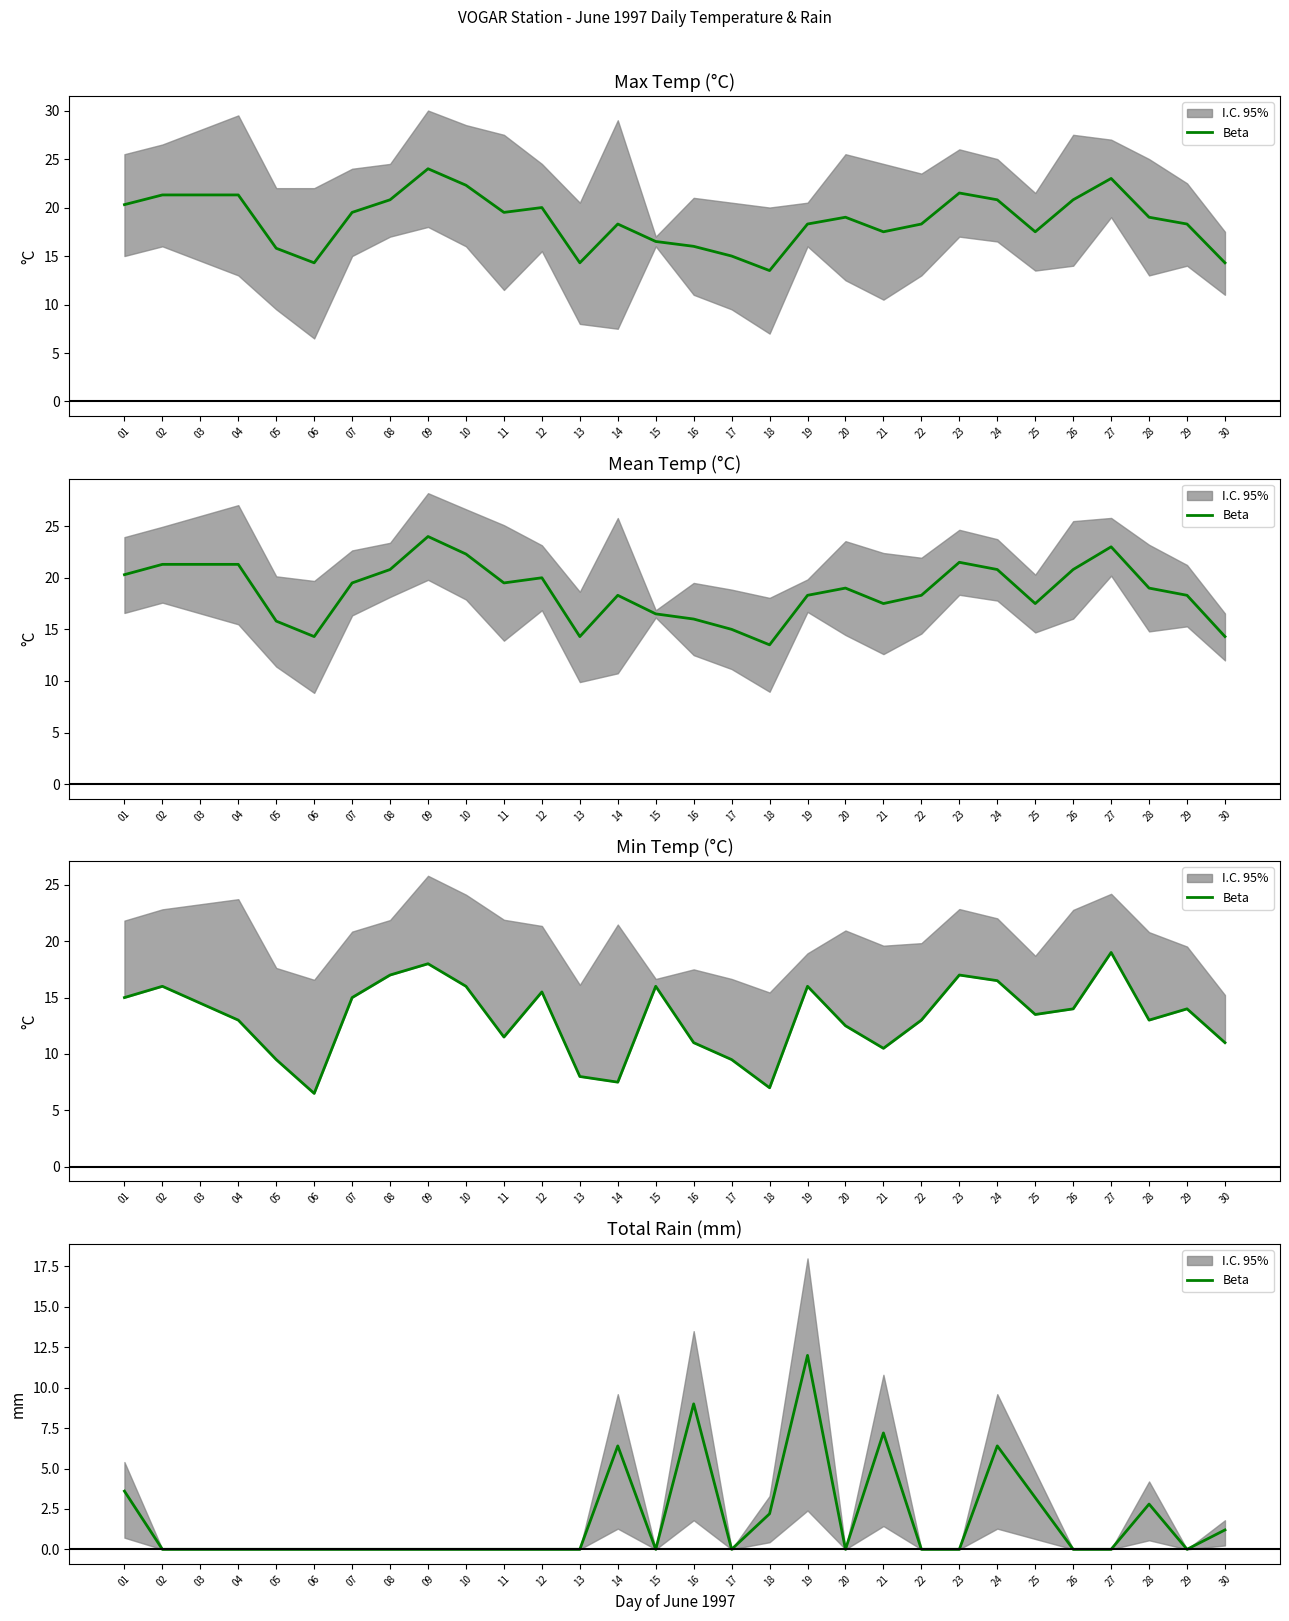

How many interior local peaks (higher than both neighbors) does the data have?

6